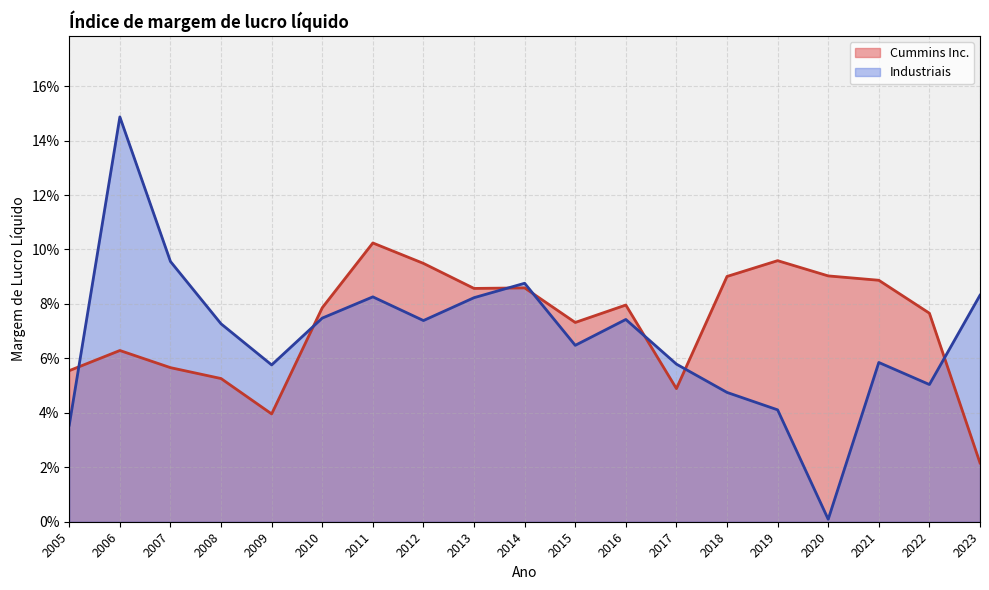

The Cummins Inc. series shows 0.1 at 2018. True or false?

False